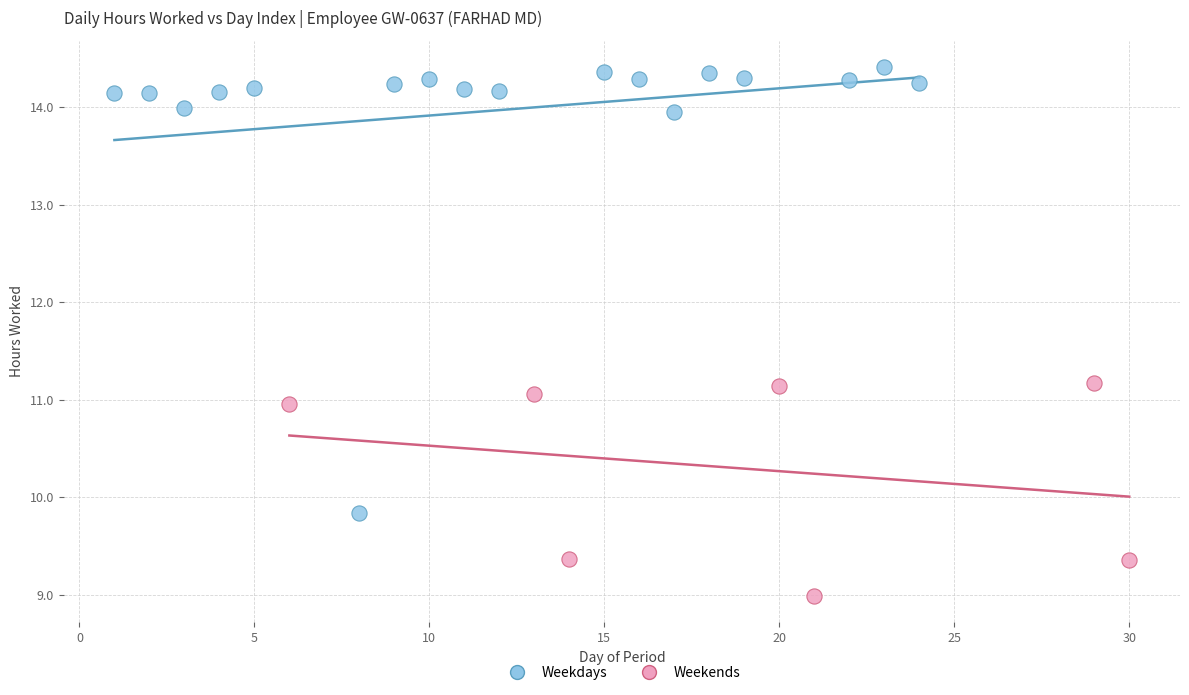

Which series has the largest Y range (max minus min)?

Weekdays